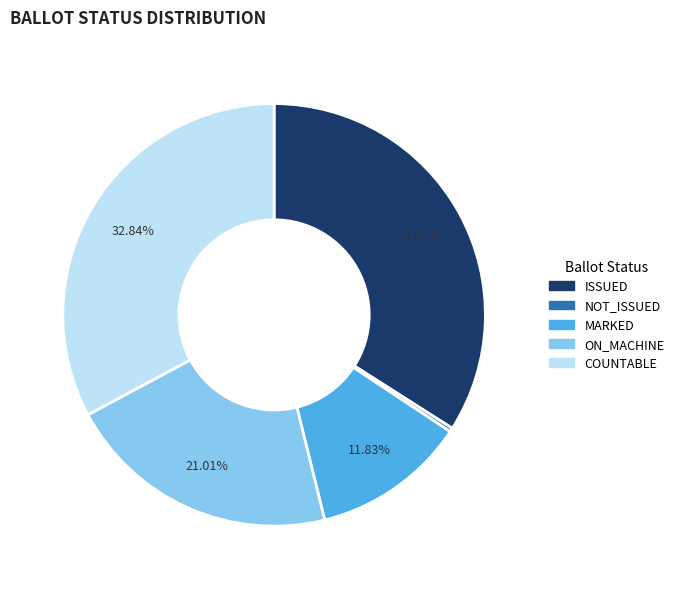

What is the ratio of the value at ON_MACHINE to the value at COUNTABLE?

0.6